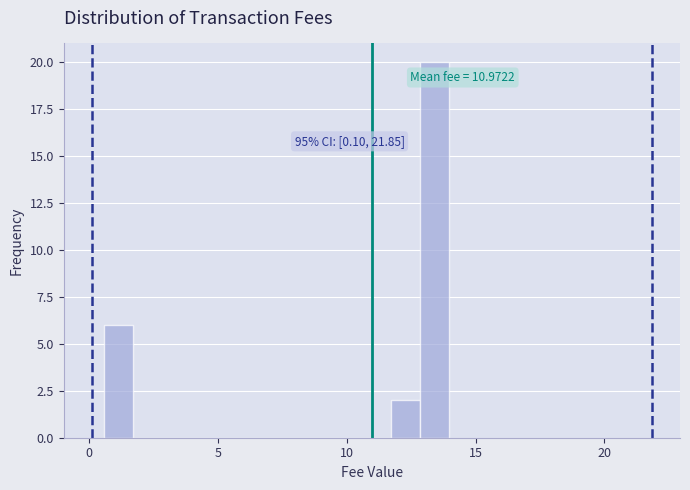

Around what value on the x-axis is the tallest bar? Give the approximate position of its centre, as read against the axis.

13.5